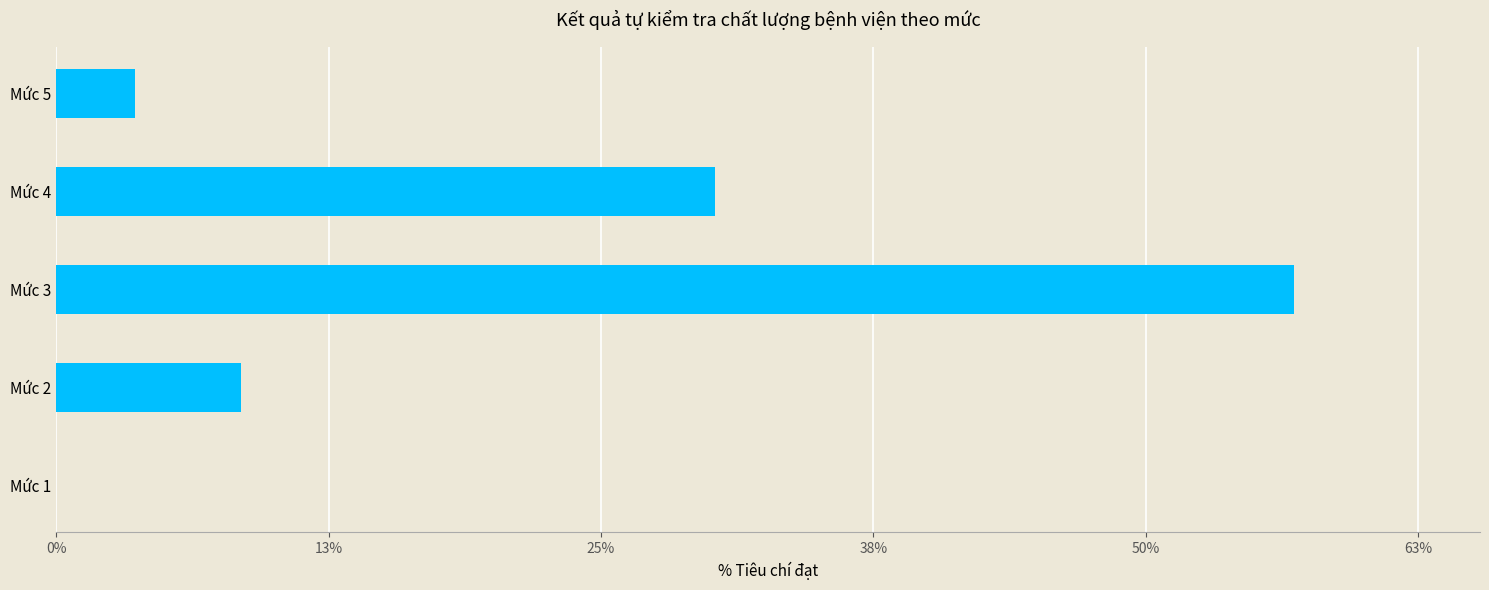

What is the sum of all values?

100.0